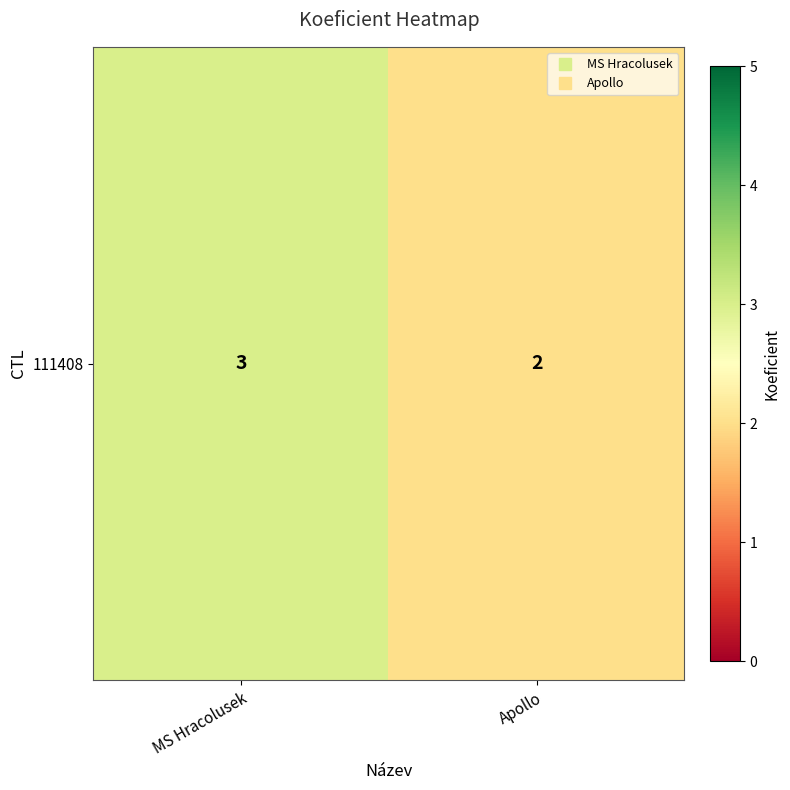

Which category has the highest value across all series?

MS Hracolusek